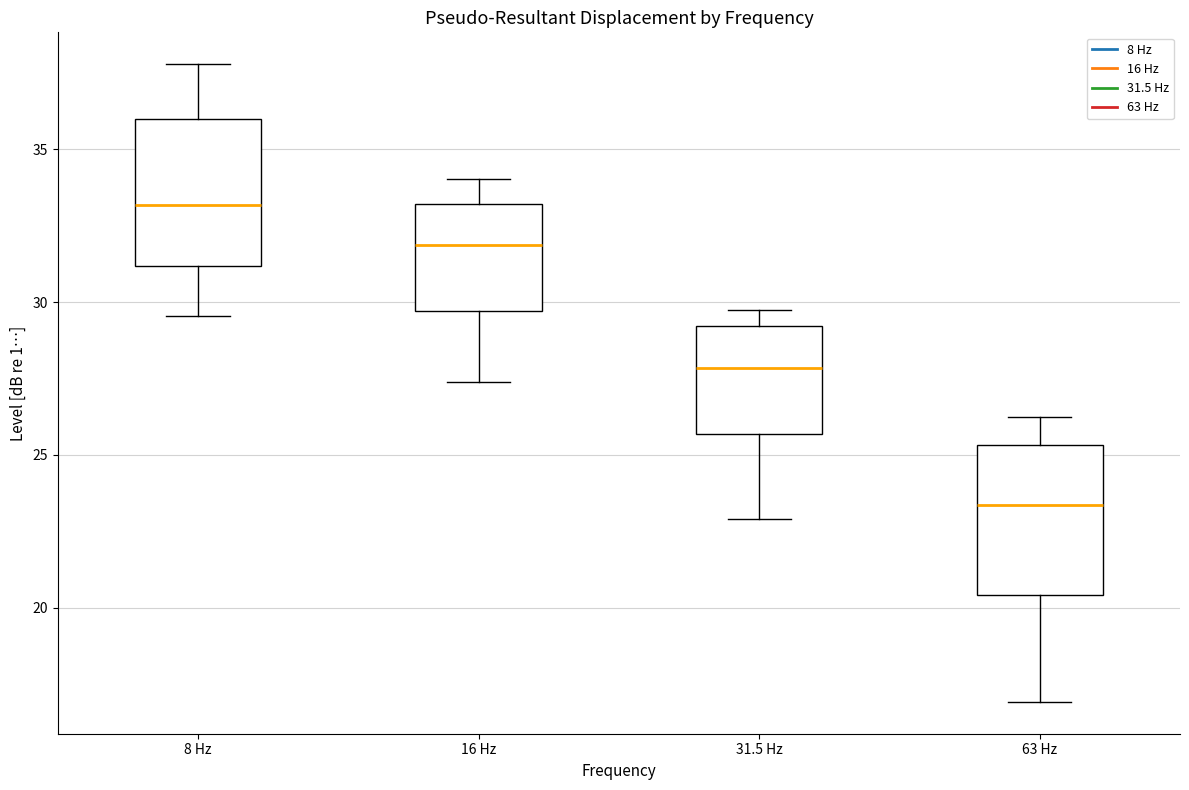

Reading left to right, read every box against the y-axis: the position of its median line, the range the box covers, and the ends of its whiskers. The values are not printed on the chart, so give them approximately, as read against the axis.

8 Hz: median 33.0, box 31.0 to 36.0, whiskers 29.5 to 38.0
16 Hz: median 32.0, box 29.5 to 33.0, whiskers 27.5 to 34.0
31.5 Hz: median 28.0, box 25.5 to 29.0, whiskers 23.0 to 29.5
63 Hz: median 23.5, box 20.5 to 25.5, whiskers 17.0 to 26.0